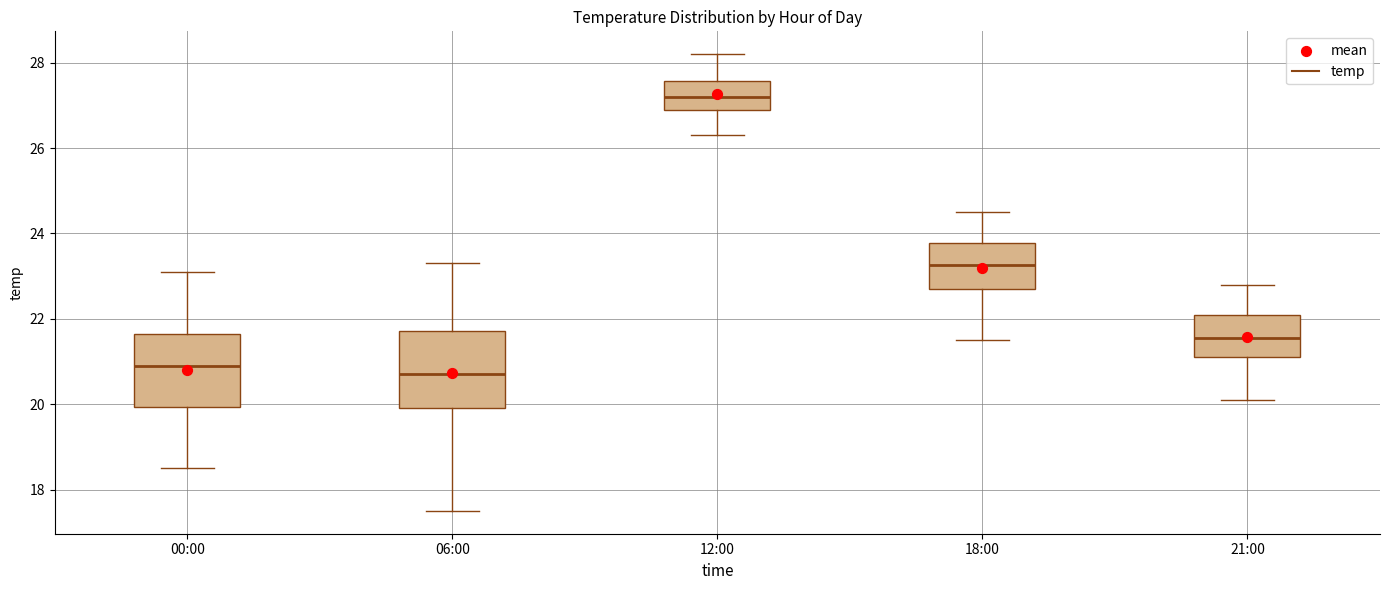

Reading left to right, transcribe this box plot: for each box, give where its median line is, the range the box spans, and where its two whiskers end, as read against the y-axis. The values are not printed on the chart, so give them approximately, as read against the axis.

00:00: median 21.0, box 20.0 to 21.6, whiskers 18.6 to 23.2
06:00: median 20.8, box 20.0 to 21.8, whiskers 17.6 to 23.4
12:00: median 27.2, box 27.0 to 27.6, whiskers 26.4 to 28.2
18:00: median 23.2, box 22.8 to 23.8, whiskers 21.6 to 24.6
21:00: median 21.6, box 21.2 to 22.2, whiskers 20.2 to 22.8